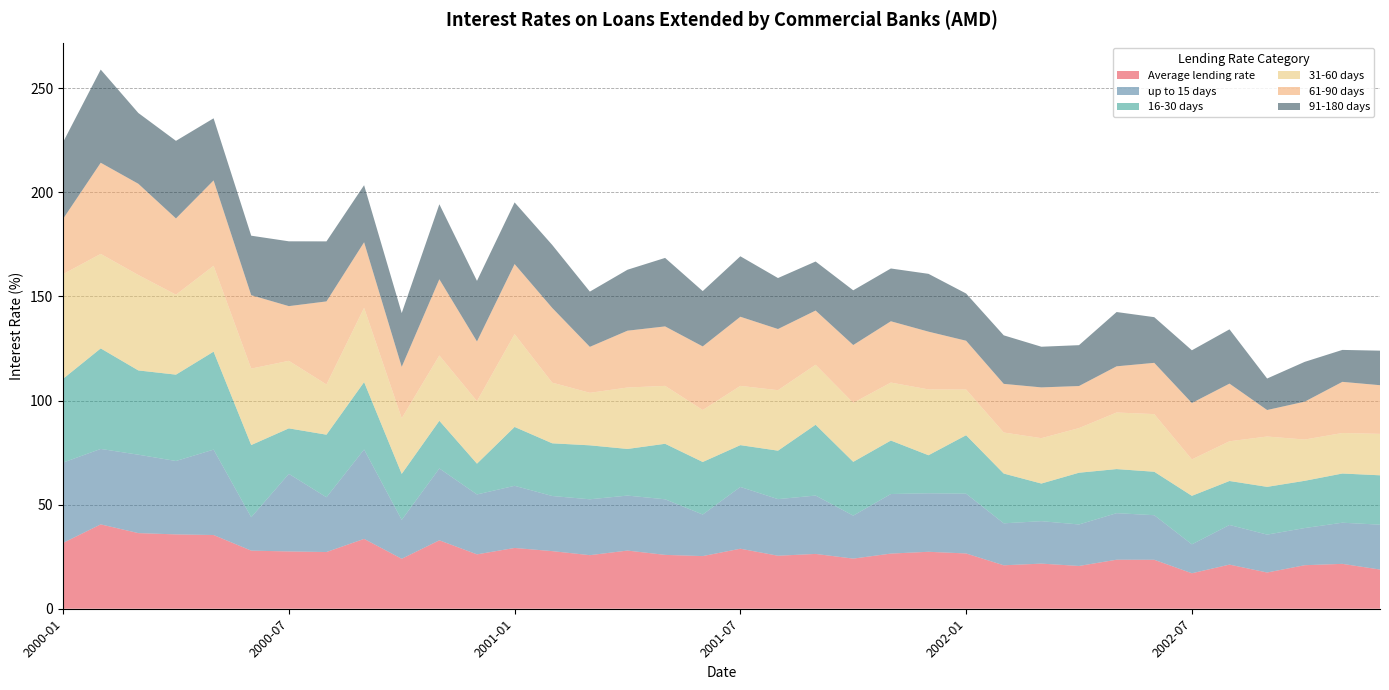

Reading right to left, list all the values displayed in this chart.

Average lending rate: 2002-12=18.8	2002-11=21.6	2002-10=20.9	2002-09=17.4	2002-08=21.2	2002-07=17.0	2002-06=23.5	2002-05=23.6	2002-04=20.6	2002-03=21.7	2002-02=20.9	2002-01=26.6	2001-12=27.4	2001-11=26.5	2001-10=24.1	2001-09=26.3	2001-08=25.5	2001-07=28.8	2001-06=25.3	2001-05=25.9	2001-04=27.9	2001-03=25.7	2001-02=27.7	2001-01=29.2	2000-12=26.1	2000-11=32.9	2000-10=24.0	2000-09=33.5	2000-08=27.2	2000-07=27.5	2000-06=27.9	2000-05=35.4	2000-04=35.7	2000-03=36.3	2000-02=40.5	2000-01=31.6
up to 15 days: 2002-12=21.6	2002-11=19.8	2002-10=17.9	2002-09=18.2	2002-08=19.0	2002-07=13.9	2002-06=21.4	2002-05=22.4	2002-04=19.9	2002-03=20.4	2002-02=20.2	2002-01=28.7	2001-12=28.1	2001-11=28.6	2001-10=20.6	2001-09=28.0	2001-08=27.2	2001-07=29.7	2001-06=20.0	2001-05=26.7	2001-04=26.4	2001-03=26.8	2001-02=26.5	2001-01=29.8	2000-12=28.8	2000-11=34.5	2000-10=18.7	2000-09=42.9	2000-08=26.3	2000-07=37.3	2000-06=16.0	2000-05=41.0	2000-04=35.2	2000-03=37.7	2000-02=36.2	2000-01=38.6
16-30 days: 2002-12=23.7	2002-11=23.6	2002-10=22.7	2002-09=22.9	2002-08=21.1	2002-07=23.3	2002-06=20.9	2002-05=21.2	2002-04=24.9	2002-03=18.1	2002-02=23.9	2002-01=28.1	2001-12=18.3	2001-11=25.7	2001-10=25.8	2001-09=34.0	2001-08=23.3	2001-07=20.1	2001-06=25.2	2001-05=26.7	2001-04=22.4	2001-03=25.9	2001-02=25.3	2001-01=28.3	2000-12=14.8	2000-11=22.9	2000-10=22.1	2000-09=32.4	2000-08=30.1	2000-07=21.9	2000-06=34.7	2000-05=47.1	2000-04=41.5	2000-03=40.5	2000-02=48.3	2000-01=40.2
31-60 days: 2002-12=19.9	2002-11=19.5	2002-10=19.8	2002-09=24.2	2002-08=19.1	2002-07=17.5	2002-06=27.7	2002-05=27.2	2002-04=21.4	2002-03=21.8	2002-02=19.7	2002-01=22.0	2001-12=31.6	2001-11=27.9	2001-10=28.3	2001-09=28.8	2001-08=29.1	2001-07=28.5	2001-06=25.0	2001-05=27.8	2001-04=29.5	2001-03=25.2	2001-02=29.1	2001-01=44.6	2000-12=30.0	2000-11=31.4	2000-10=26.7	2000-09=35.7	2000-08=24.1	2000-07=32.4	2000-06=36.7	2000-05=41.2	2000-04=38.4	2000-03=45.8	2000-02=45.4	2000-01=50.3
61-90 days: 2002-12=23.4	2002-11=24.6	2002-10=18.2	2002-09=12.7	2002-08=27.7	2002-07=27.1	2002-06=24.6	2002-05=22.2	2002-04=20.2	2002-03=24.4	2002-02=23.4	2002-01=23.4	2001-12=27.7	2001-11=29.4	2001-10=27.8	2001-09=26.0	2001-08=29.4	2001-07=33.2	2001-06=30.5	2001-05=28.6	2001-04=27.3	2001-03=22.1	2001-02=35.9	2001-01=33.7	2000-12=28.6	2000-11=36.6	2000-10=24.7	2000-09=31.5	2000-08=39.9	2000-07=26.3	2000-06=35.3	2000-05=41.0	2000-04=36.6	2000-03=43.8	2000-02=43.8	2000-01=26.6
91-180 days: 2002-12=16.6	2002-11=15.3	2002-10=19.1	2002-09=15.1	2002-08=26.1	2002-07=25.3	2002-06=21.9	2002-05=26.1	2002-04=19.6	2002-03=19.5	2002-02=23.3	2002-01=22.7	2001-12=27.8	2001-11=25.4	2001-10=26.3	2001-09=23.6	2001-08=24.5	2001-07=29.0	2001-06=26.6	2001-05=32.9	2001-04=29.3	2001-03=26.5	2001-02=30.2	2001-01=29.6	2000-12=29.1	2000-11=36.0	2000-10=25.8	2000-09=27.4	2000-08=28.8	2000-07=31.1	2000-06=28.6	2000-05=29.8	2000-04=37.3	2000-03=34.0	2000-02=44.8	2000-01=36.9